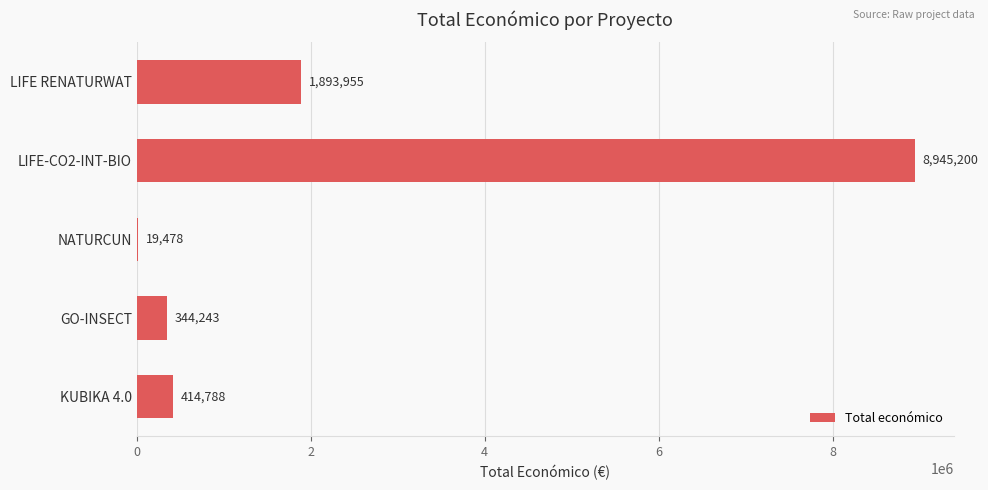

What is the sum of all values?

11617664